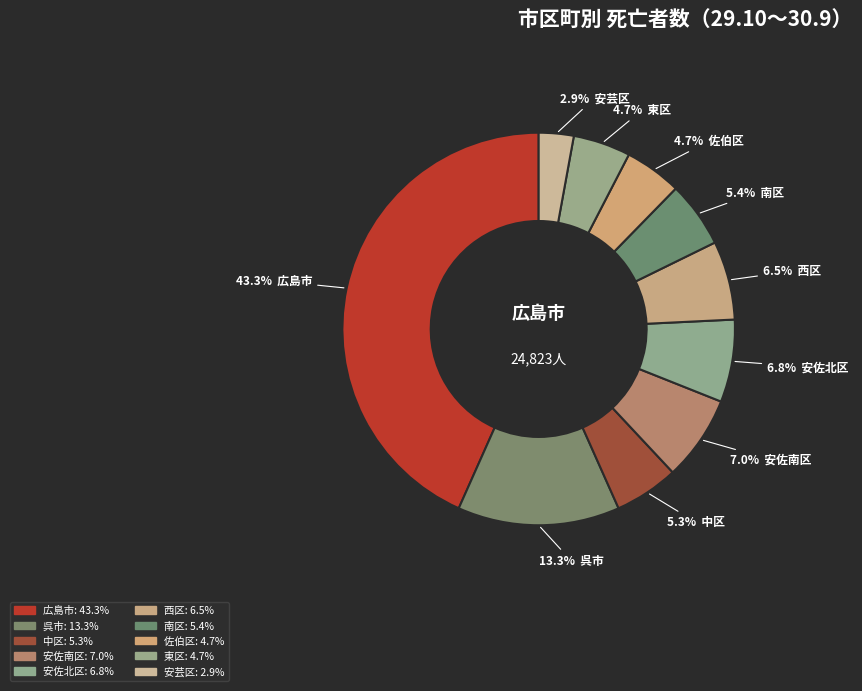

To the nearest percent, what is the average slice percentage?

10%